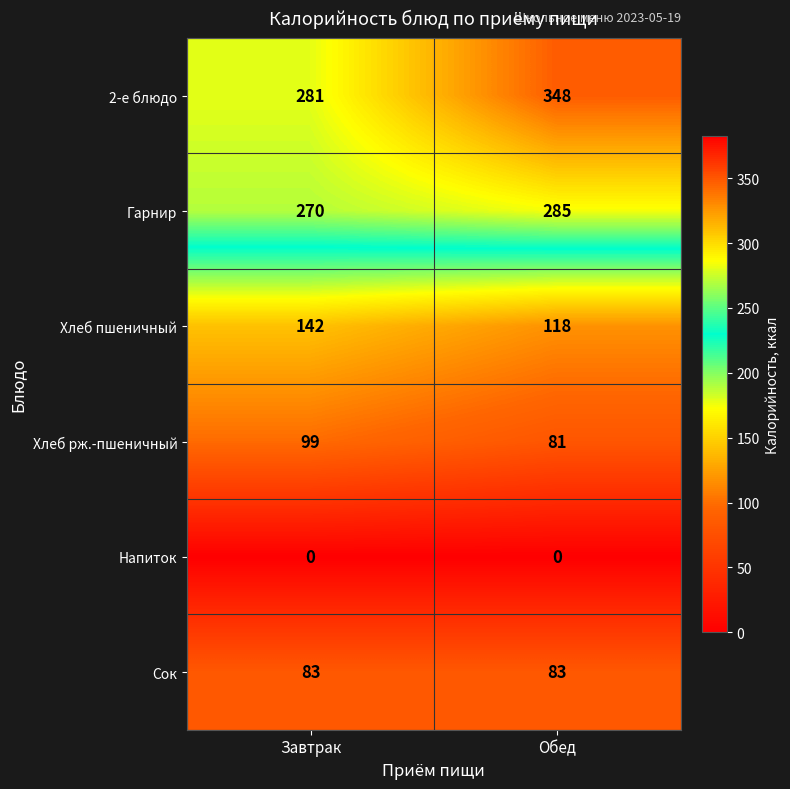

What is the difference between the highest and lowest values at Обед?

348